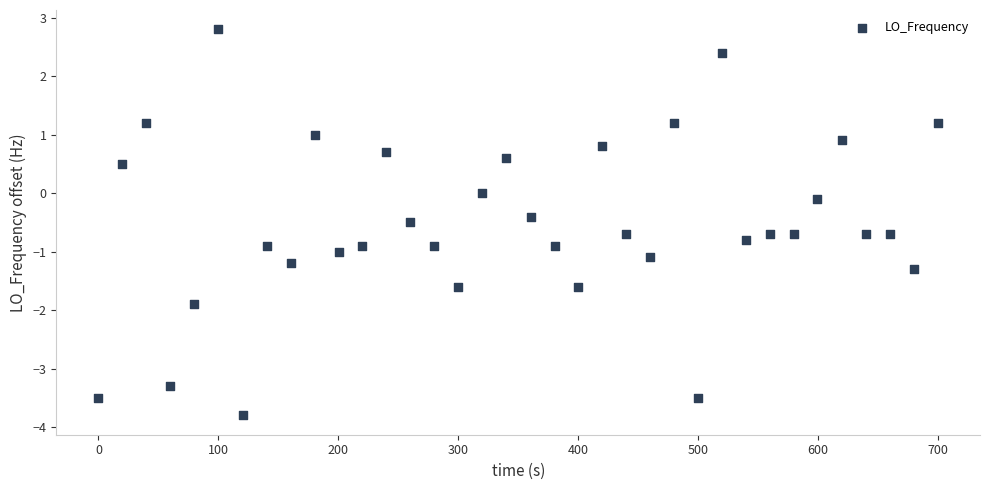

What is the range of X values (max minus min)?

700.2